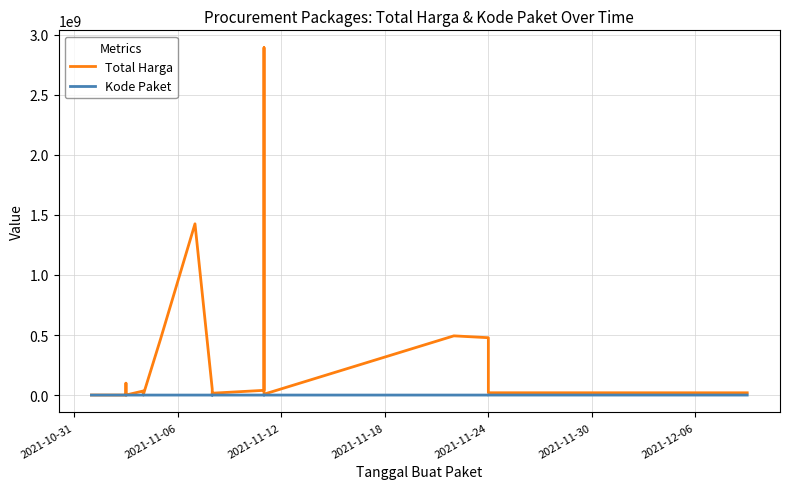

How many interior local valleys does the Kode Paket series have?

3